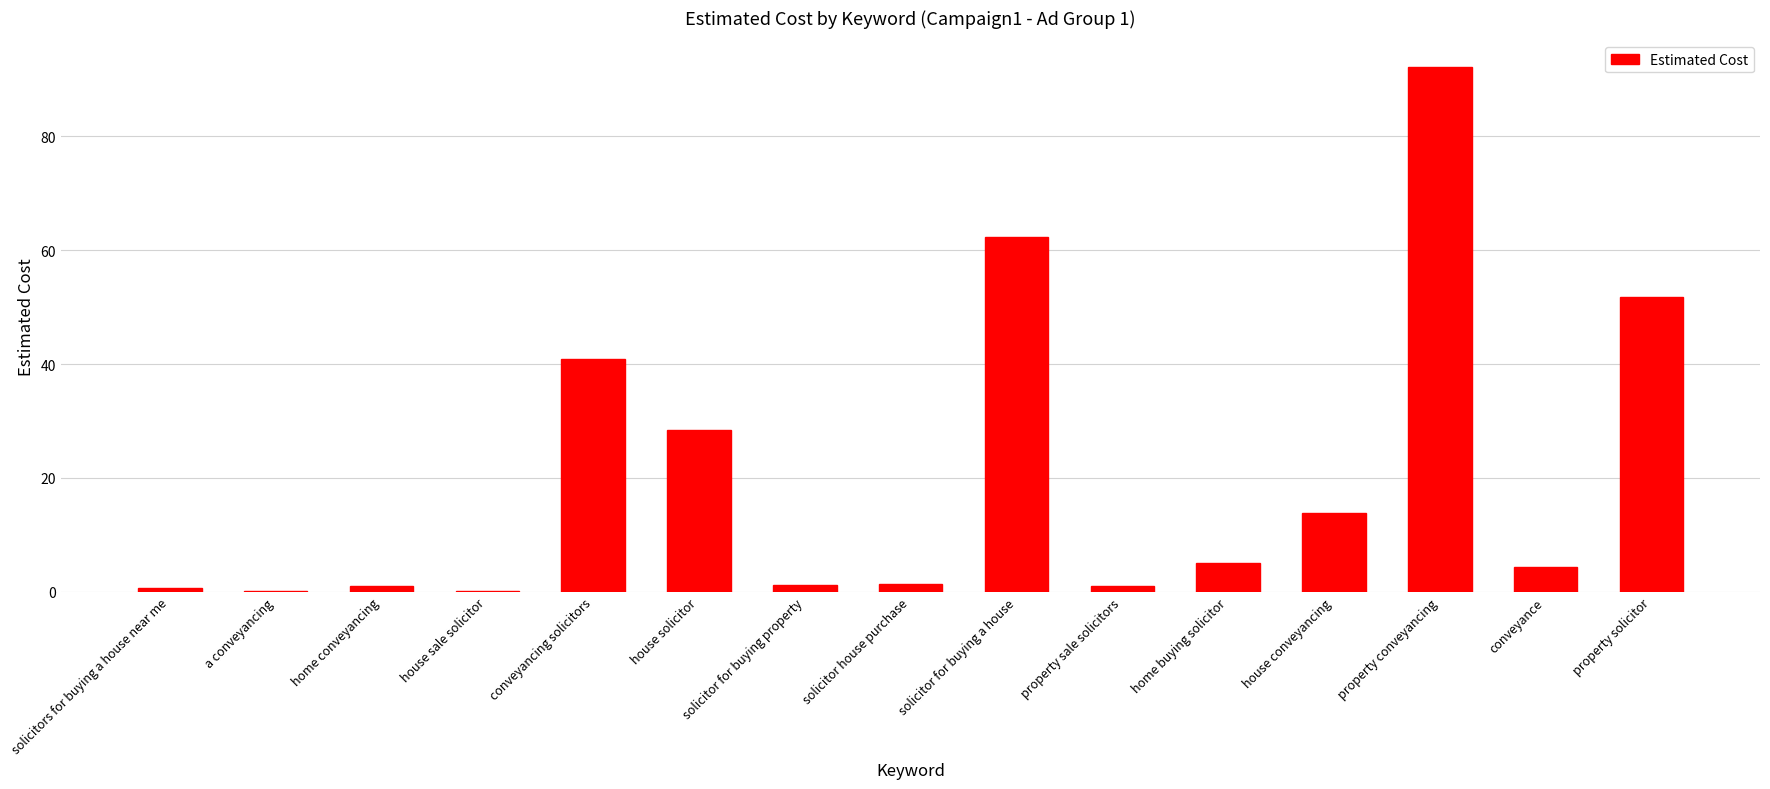

Which has a higher value, house sale solicitor or property sale solicitors?

property sale solicitors